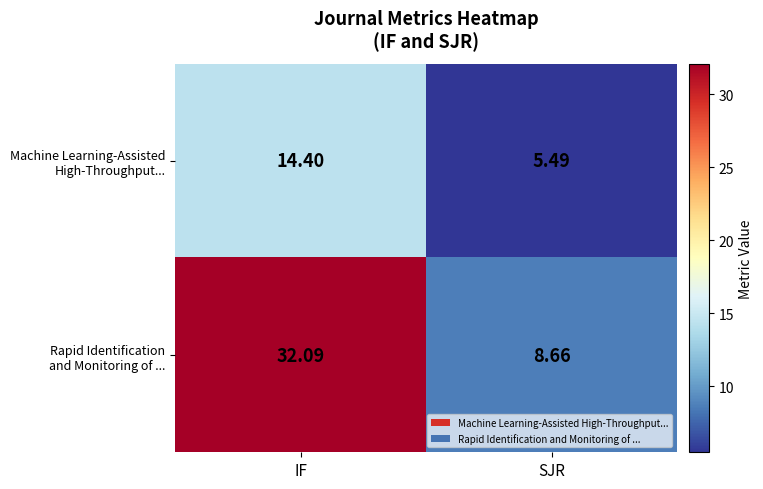

At which category does the chart reach its minimum across all series?

SJR